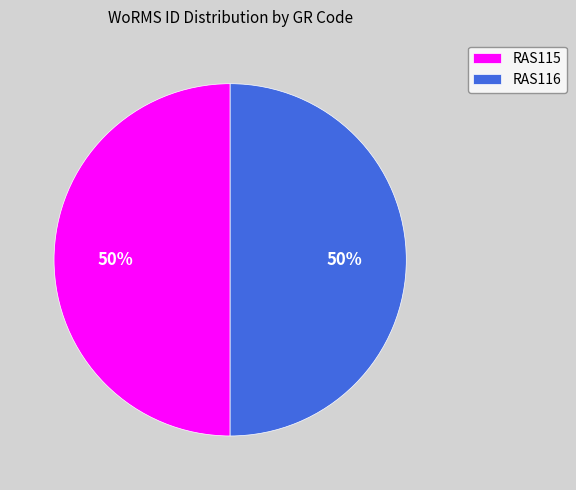

Is it true that RAS115 is 60% of the pie?

False